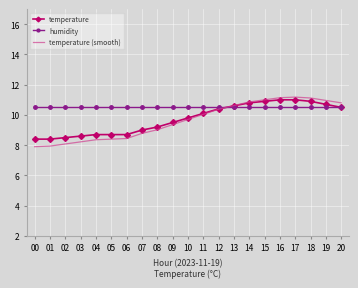

What are all the series names shown in the legend?

temperature, humidity, temperature (smooth)